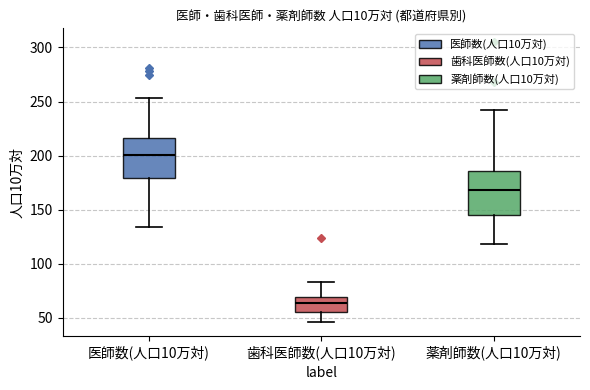

Reading left to right, read every box against the y-axis: the position of its median line, the range the box covers, and the ends of its whiskers. The values are not printed on the chart, so give them approximately, as read against the axis.

医師数(人口10万対): median 200, box 180 to 215, whiskers 135 to 255
歯科医師数(人口10万対): median 65, box 55 to 70, whiskers 45 to 85
薬剤師数(人口10万対): median 170, box 145 to 185, whiskers 120 to 240